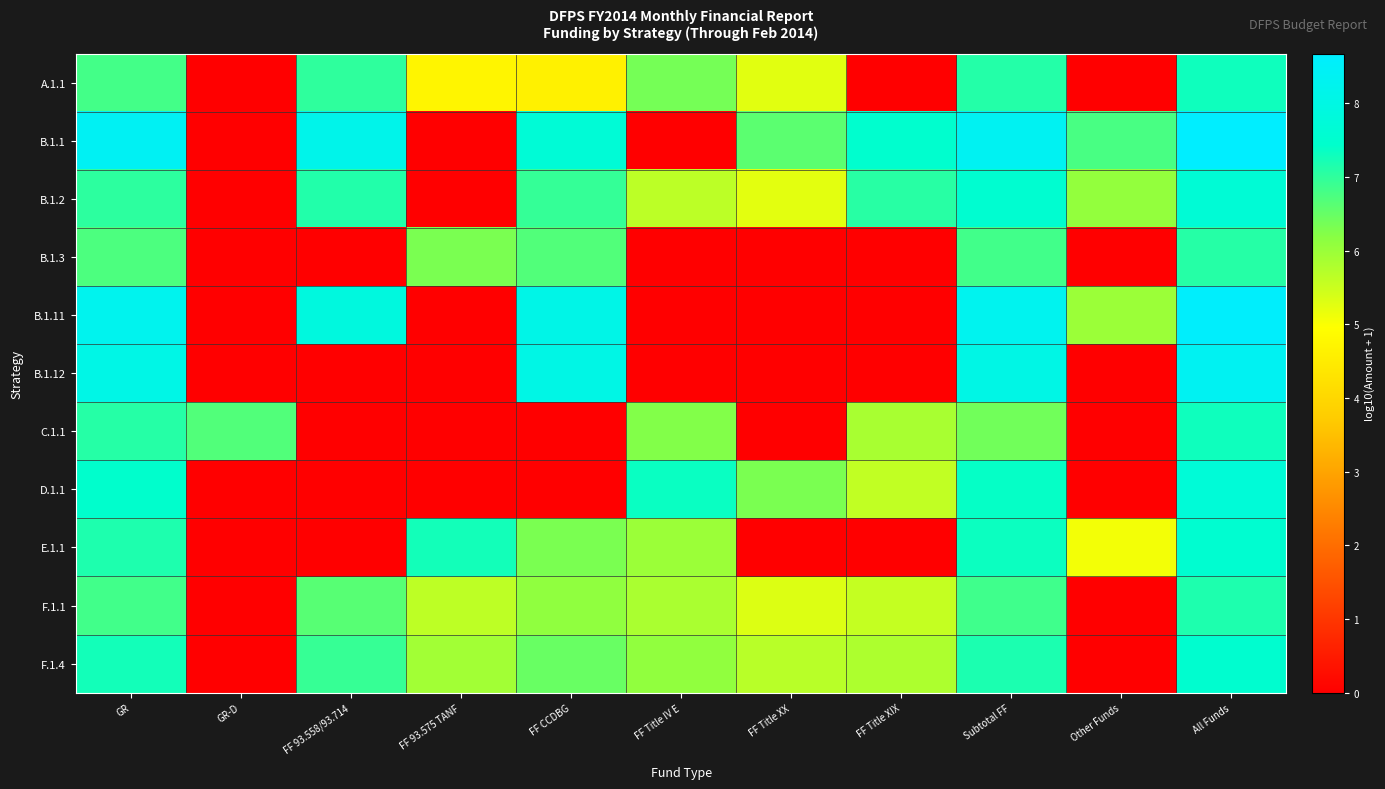

What is the total value across all series at FF Title XIX?

37.4